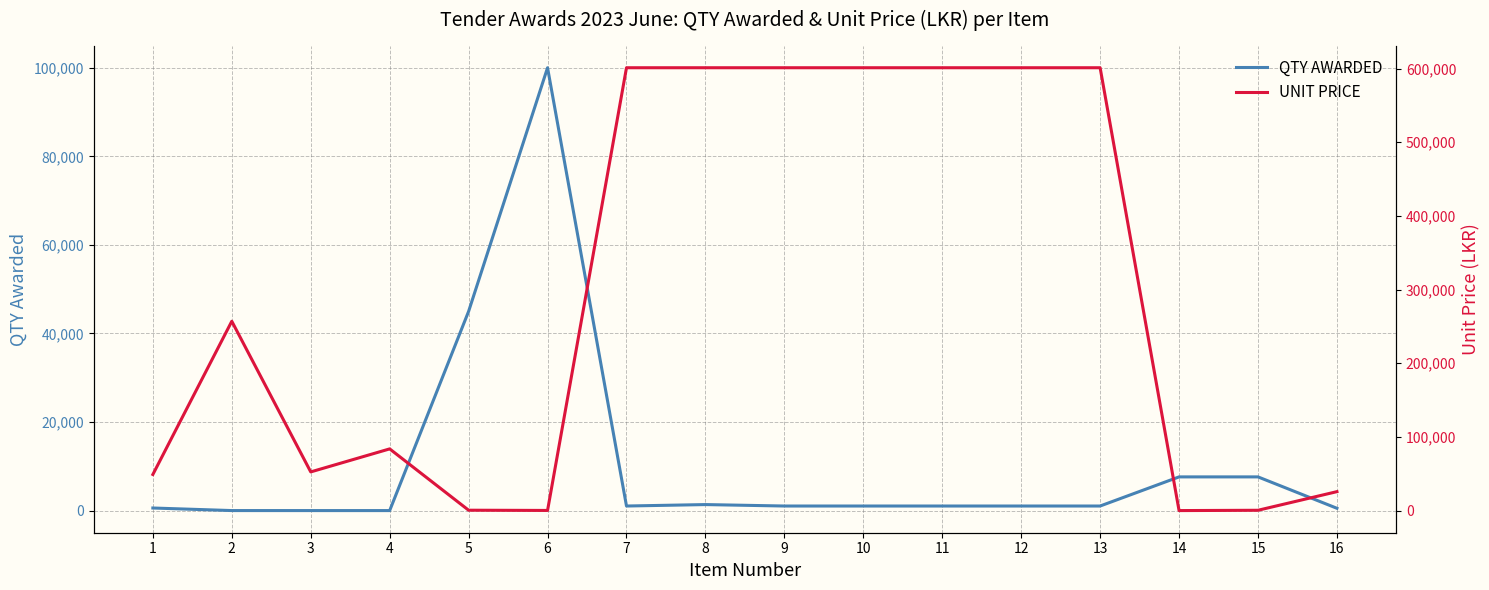

List the series in order of their overall mean, highest first.

UNIT PRICE, QTY AWARDED